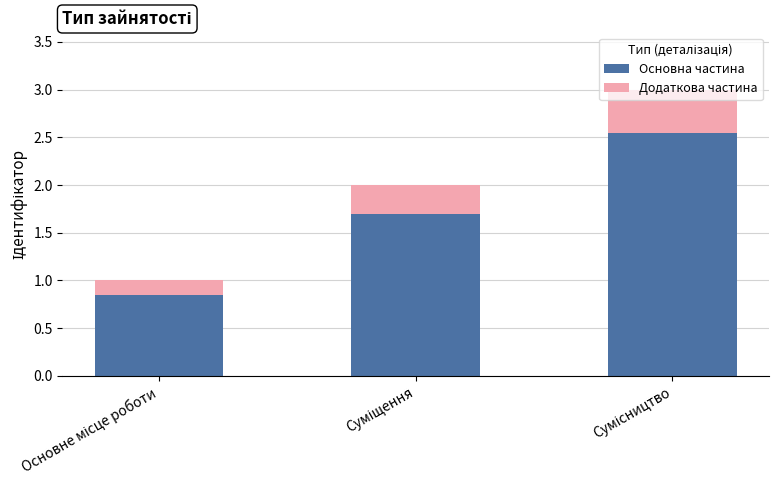

What is the average value of the Основна частина series?

1.7